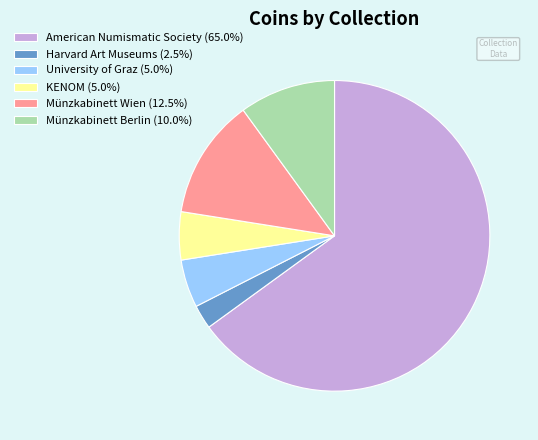

Is the sum of Harvard Art Museums and American Numismatic Society greater than half?

Yes